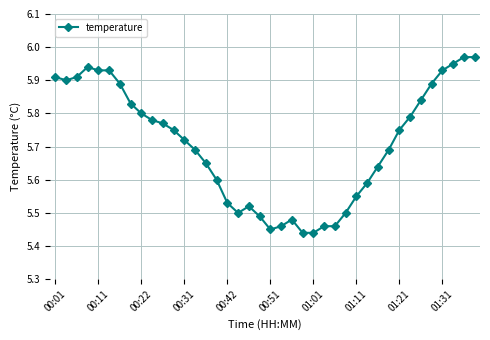

True or false: the data has more than 0 interior local peaks.

True